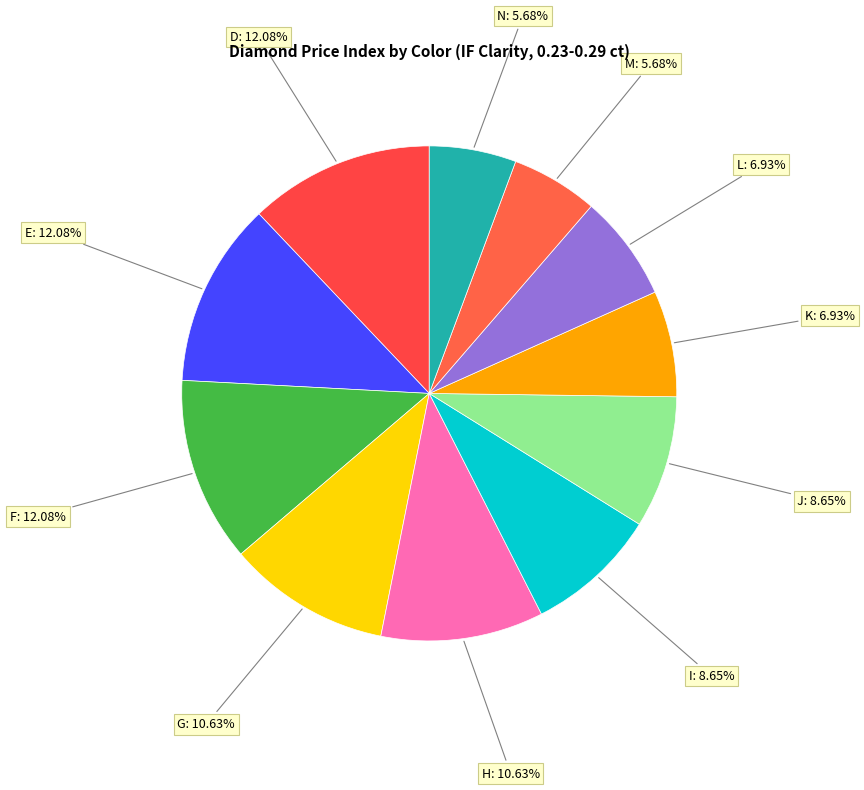

To the nearest percent, what is the average slice percentage?

9%